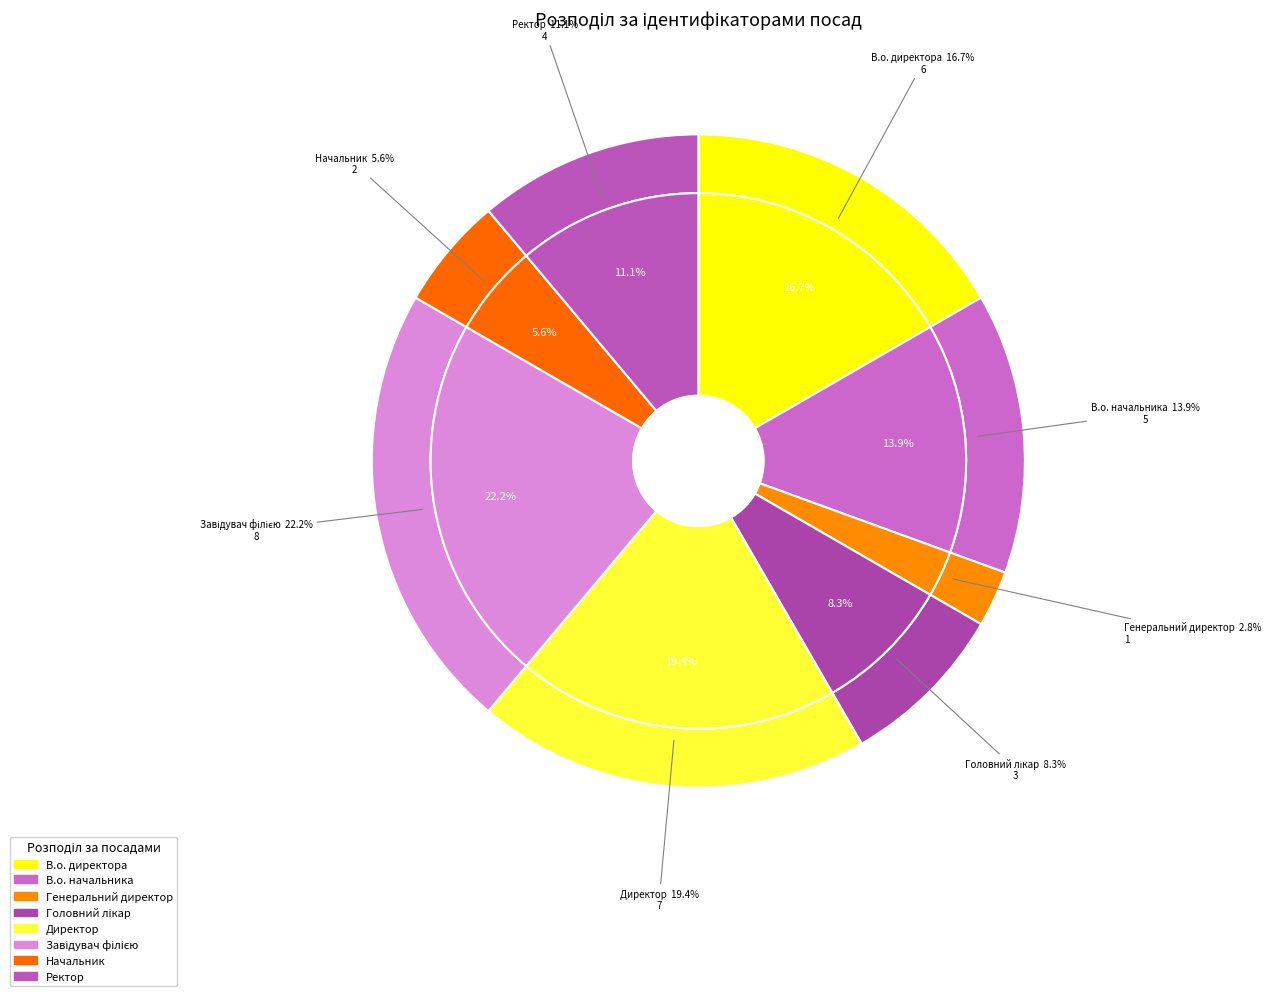

Rank the categories by value from lowest to highest.

Генеральний директор, Начальник, Головний лікар, Ректор, В.о. начальника, В.о. директора, Директор, Завідувач філією